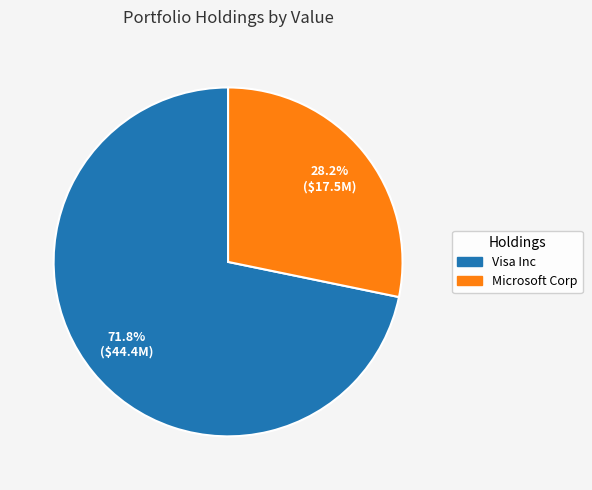

Approximately how many times larger is the value at Visa Inc compared to Microsoft Corp?

2.5